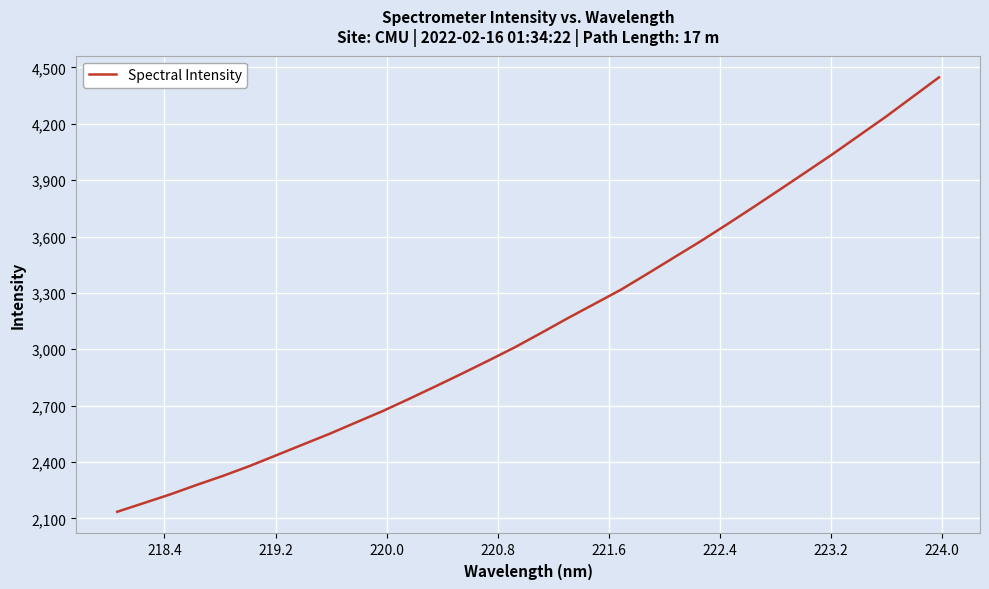

How many categories are shown in the chart?

32